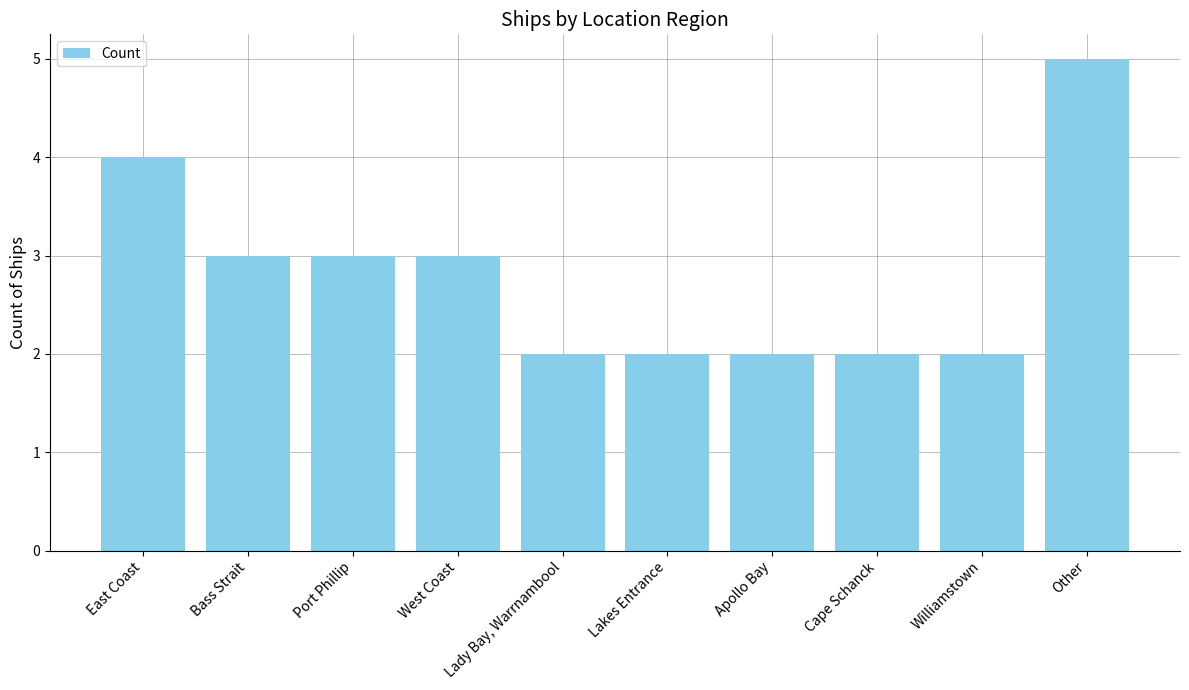

What is the value of the 3rd bar from the left?

3